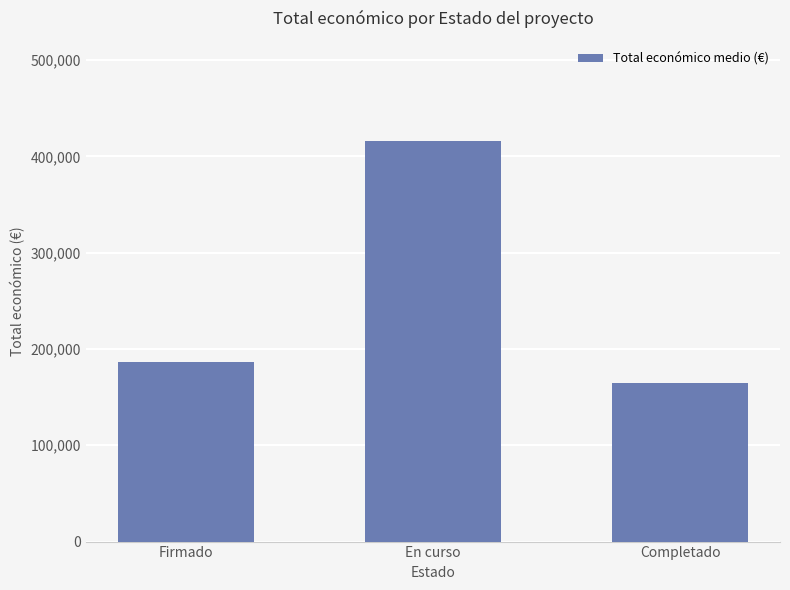

What is the label of the 1st bar from the right?

Completado